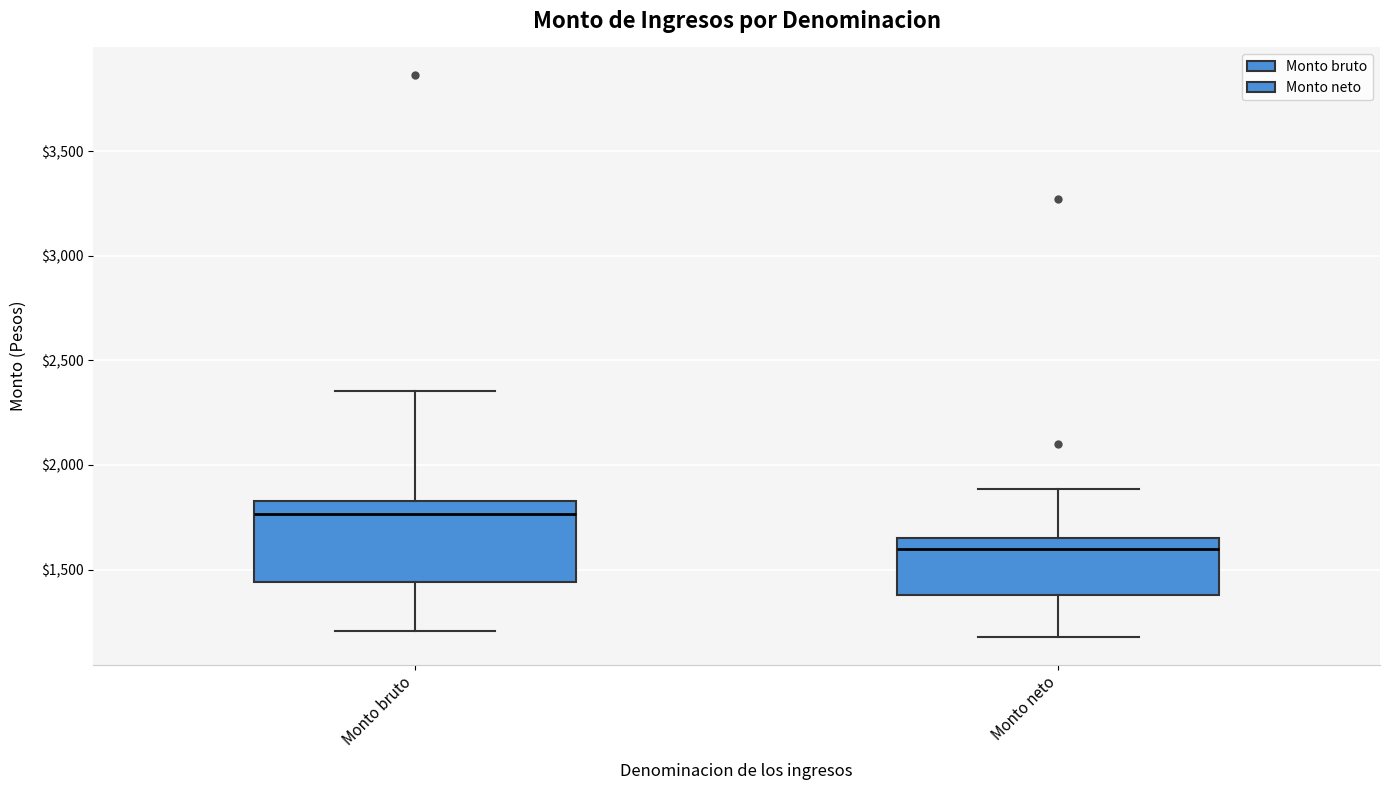

Reading left to right, transcribe this box plot: for each box, give where its median line is, the range the box spans, and where its two whiskers end, as read against the y-axis. The values are not printed on the chart, so give them approximately, as read against the axis.

Monto bruto: median 1750, box 1450 to 1850, whiskers 1200 to 2350
Monto neto: median 1600, box 1400 to 1650, whiskers 1200 to 1900